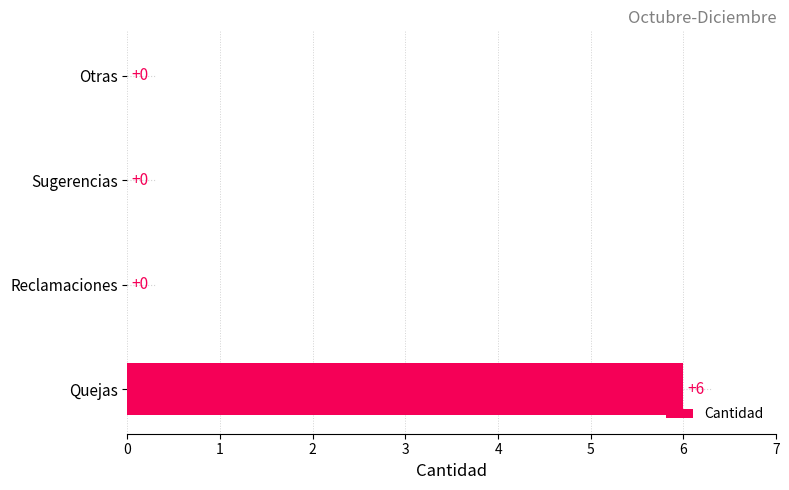

Reading bottom to top, what are all the values shown in this chart?

Quejas=6	Reclamaciones=0	Sugerencias=0	Otras=0